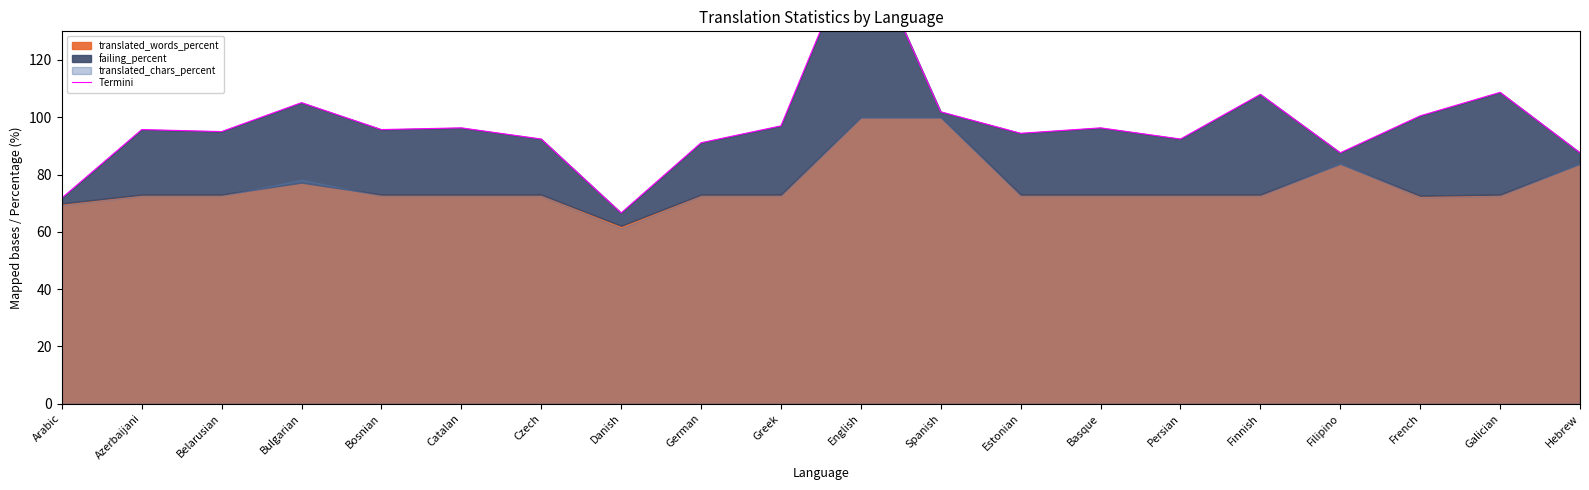

How many categories are shown in the chart?

20